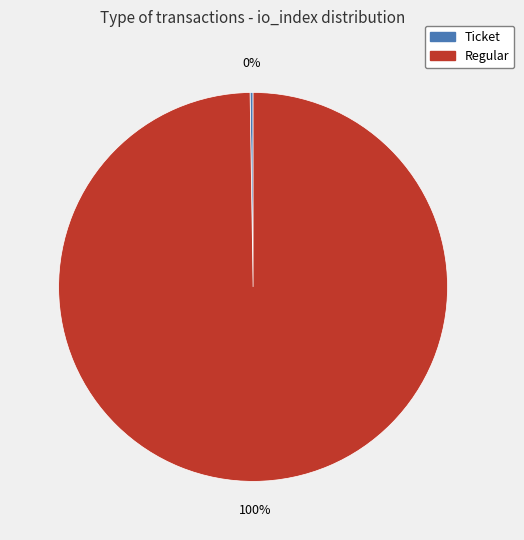

Which category has the biggest portion of the pie?

Regular